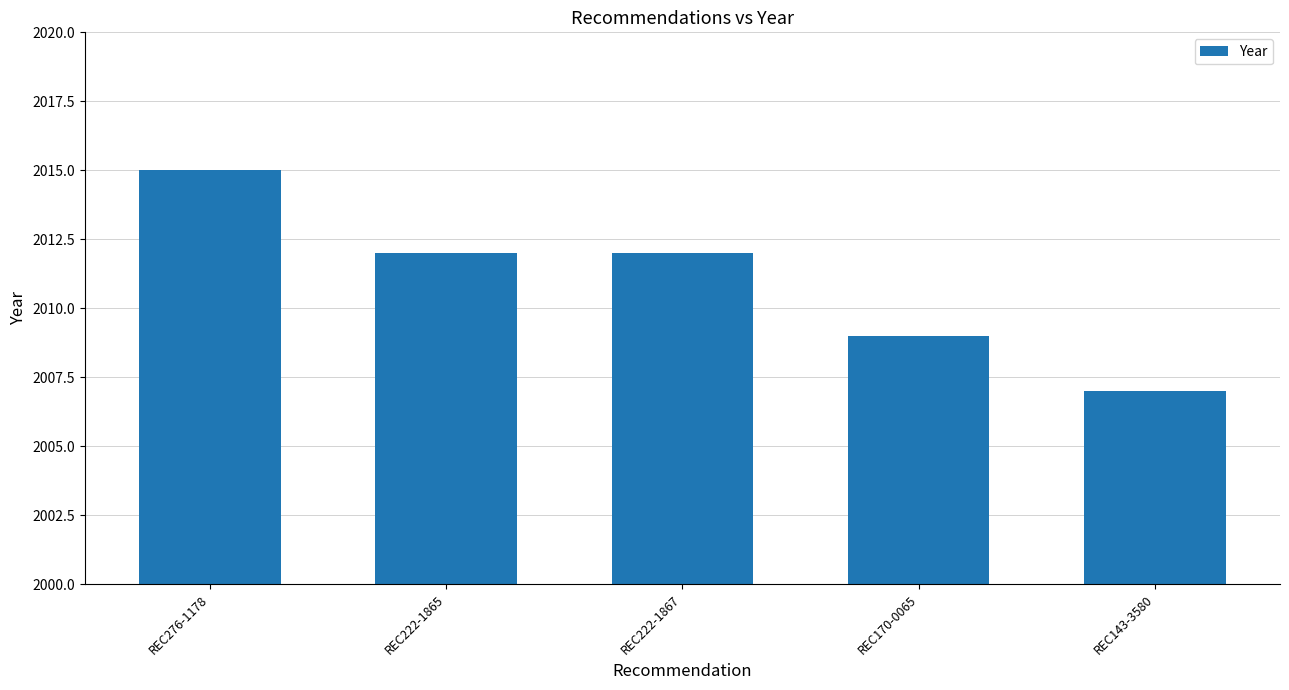

What is the minimum value shown in the chart?

2007